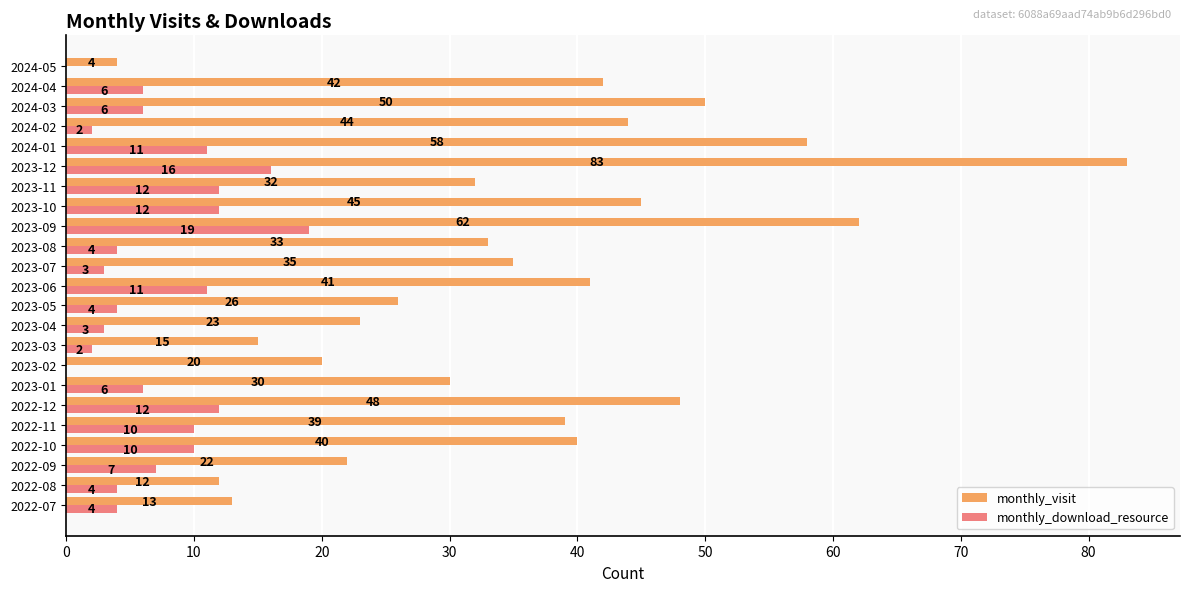

What are all the series names shown in the legend?

monthly_visit, monthly_download_resource